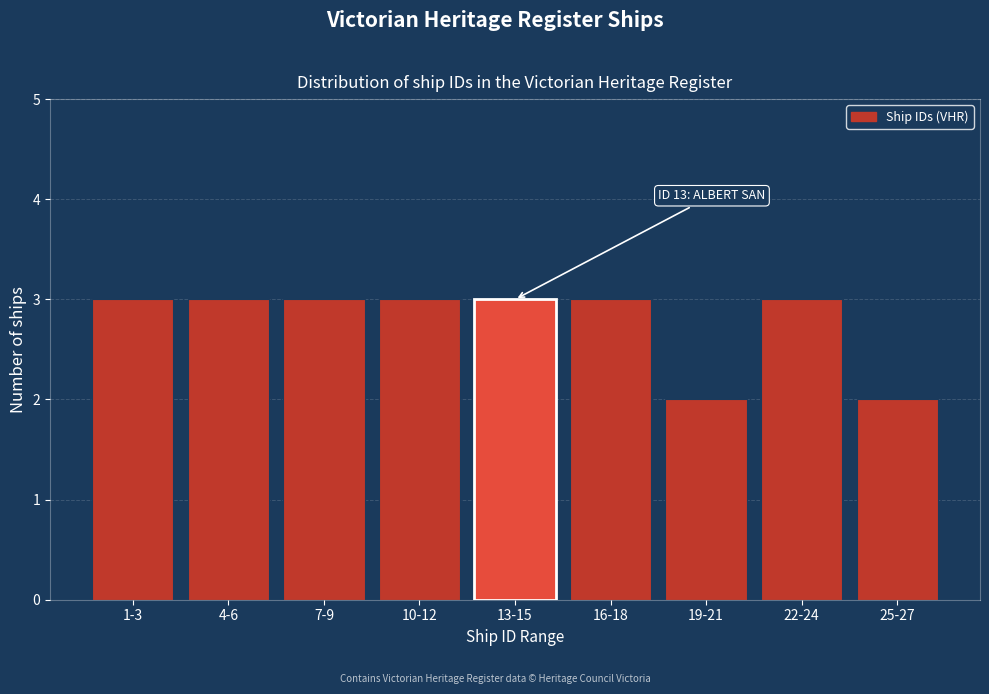

Reading right to left, list all the values displayed in this chart.

2	3	2	3	3	3	3	3	3